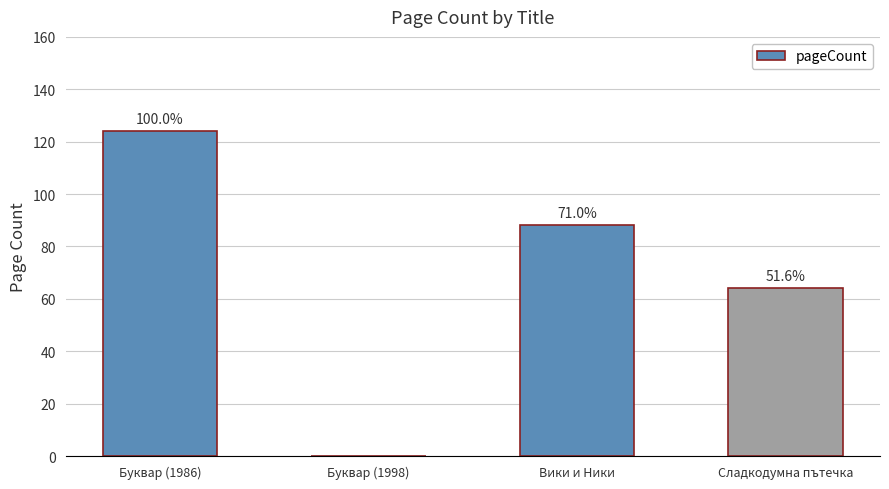

Are the bars horizontal?

No